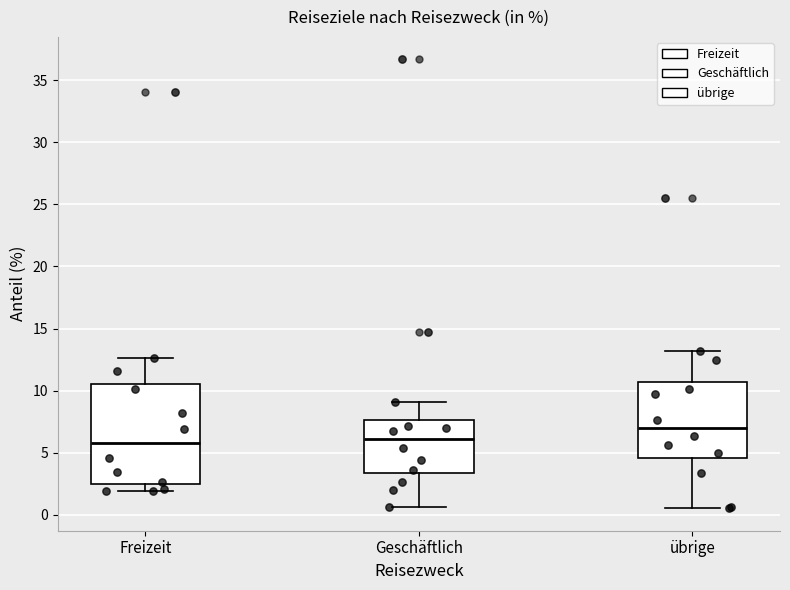

Reading left to right, transcribe this box plot: for each box, give where its median line is, the range the box spans, and where its two whiskers end, as read against the y-axis. The values are not printed on the chart, so give them approximately, as read against the axis.

Freizeit: median 5.5, box 2.5 to 10.5, whiskers 2.0 to 12.5
Geschäftlich: median 6.0, box 3.5 to 7.5, whiskers 0.5 to 9.0
übrige: median 7.0, box 4.5 to 10.5, whiskers 0.5 to 13.0